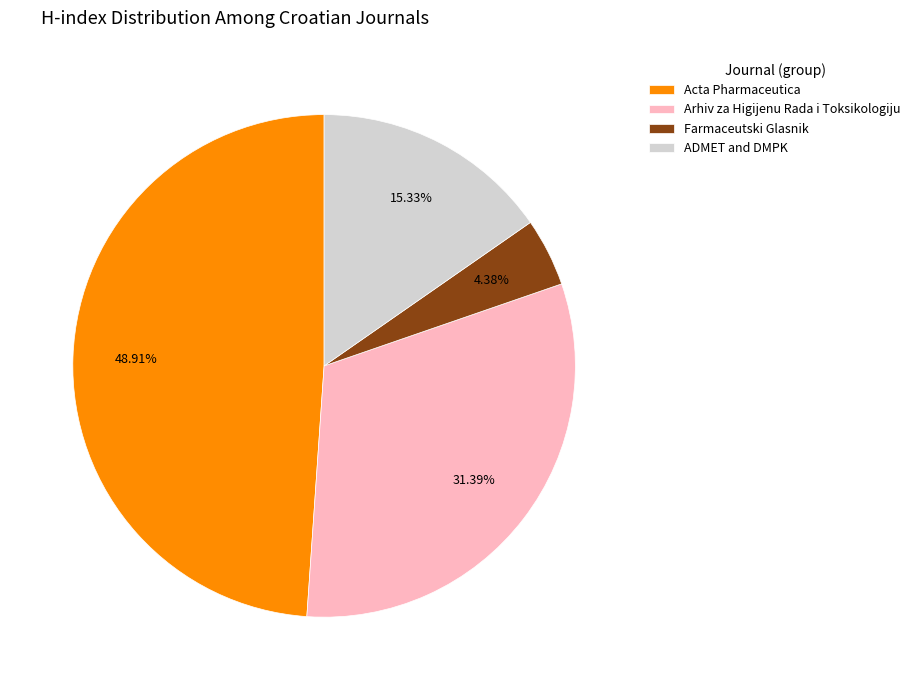

To the nearest percent, what is the difference between the largest and smallest slice percentages?

45%